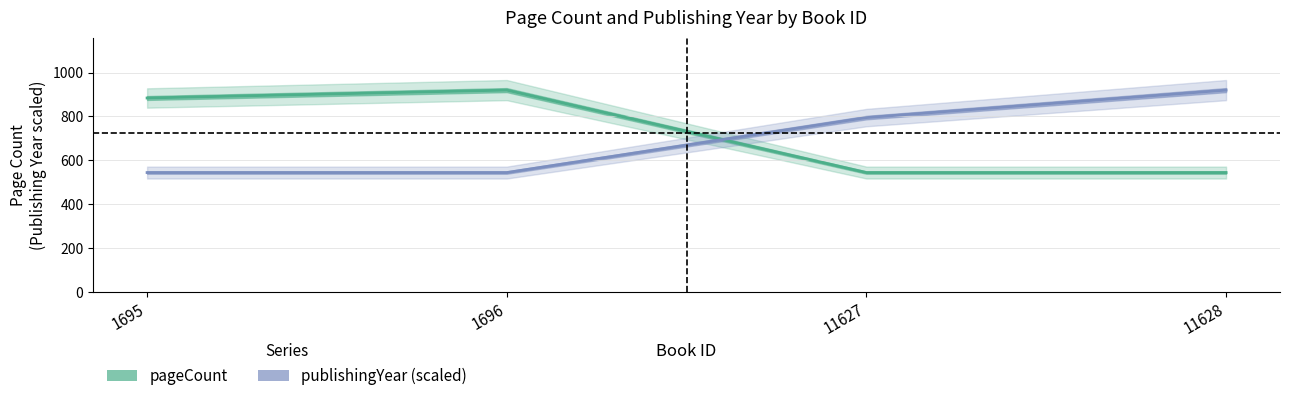

What is the sum of all pageCount values?

2892.0